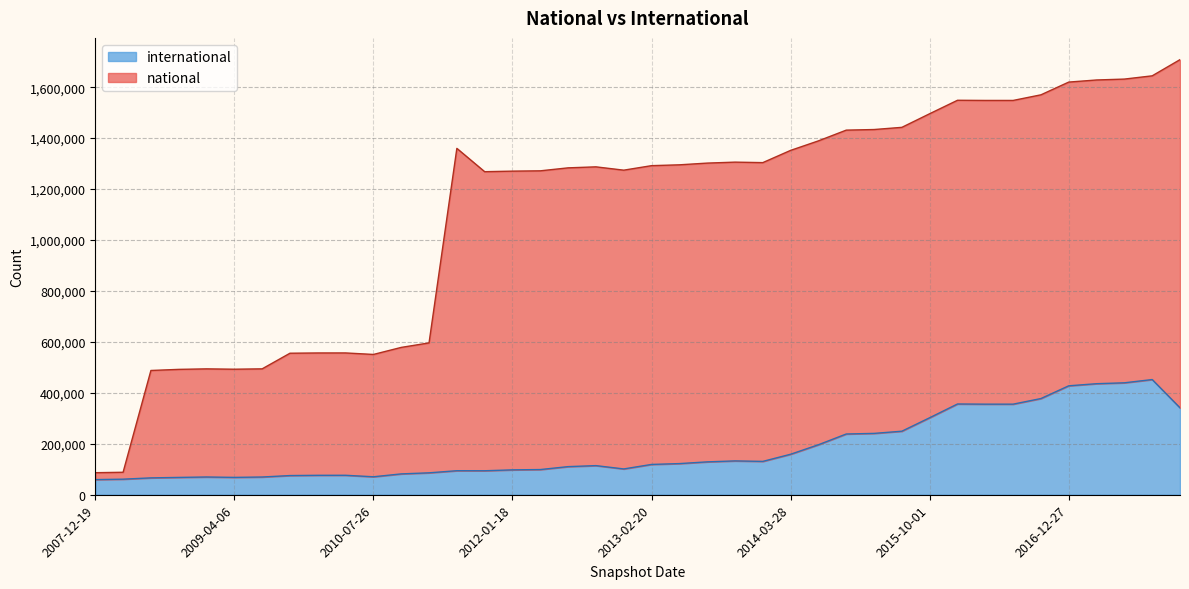

Approximately how many times larger is the value at 2009-12-16 compared to 2010-04-01?

1.0